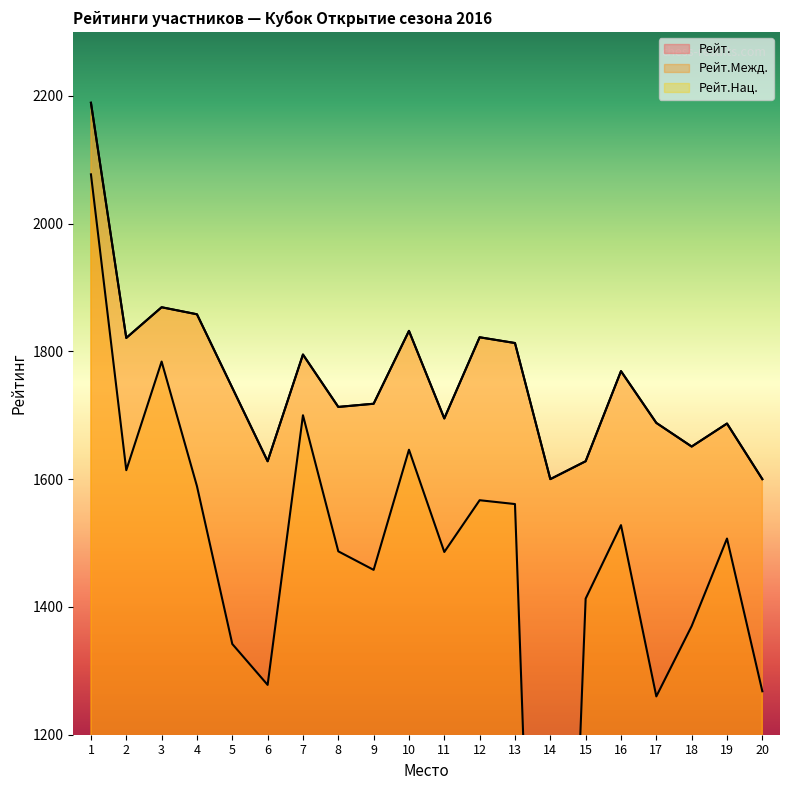

Where is Рейт.Межд. nearest to the value 1038?

17